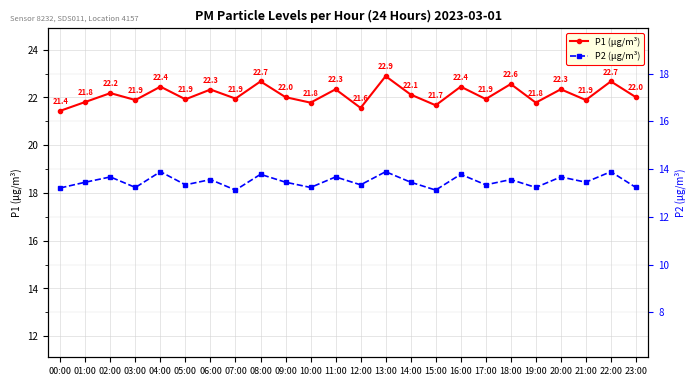

At which label does P2 (μg/m³) reach its minimum?

07:00